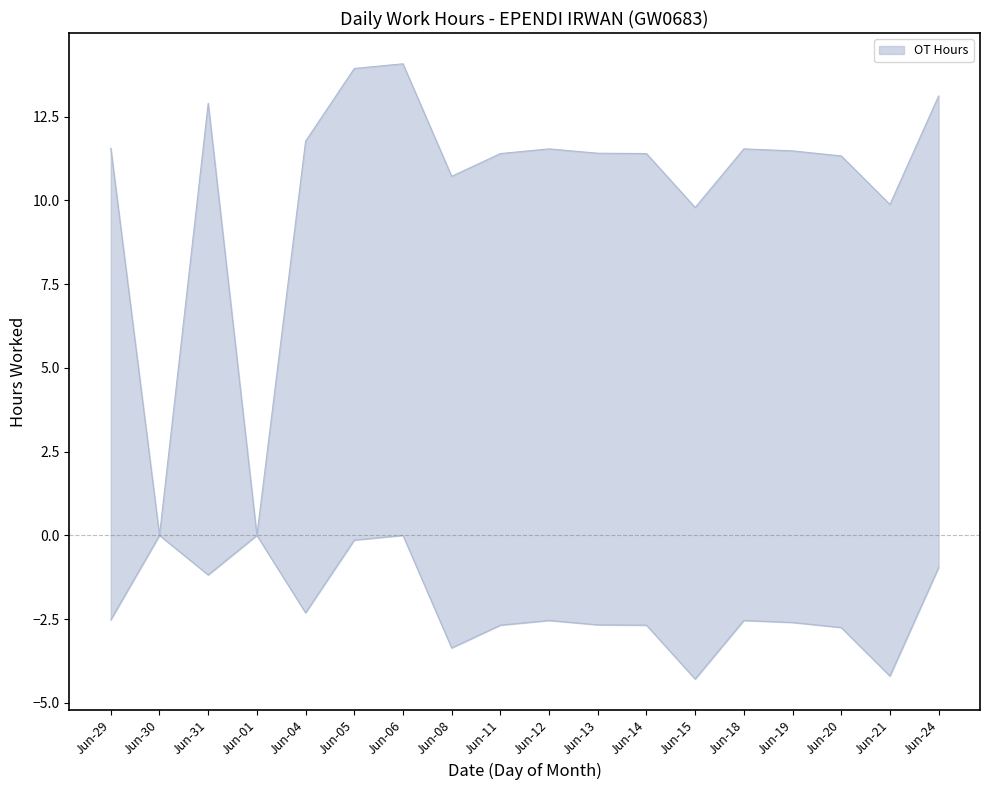

The chart shows a value of 11.4 at Jun-13. True or false?

True